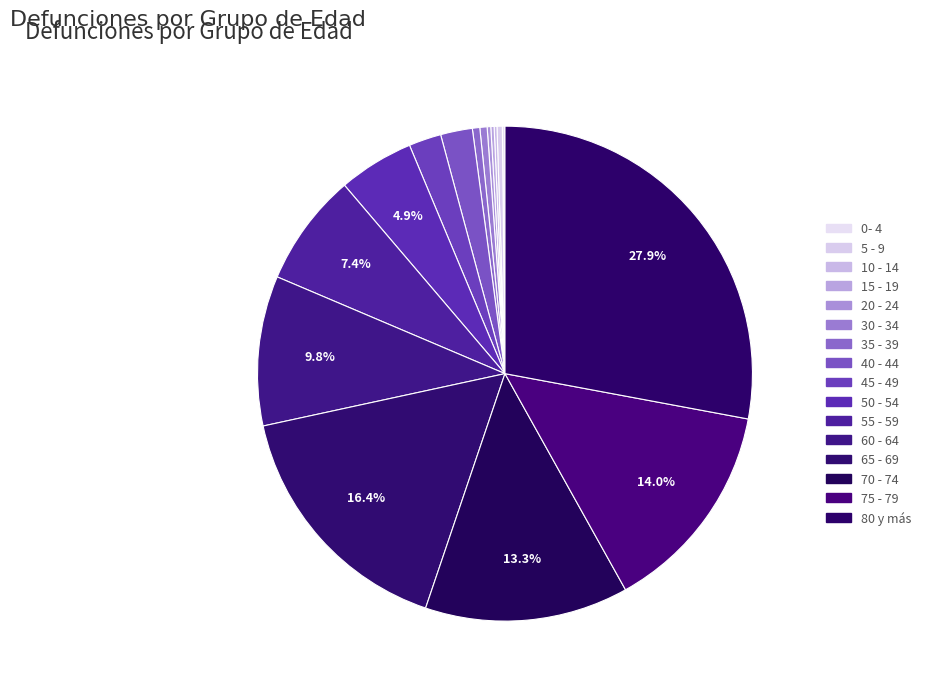

Which category has the biggest portion of the pie?

80 y más